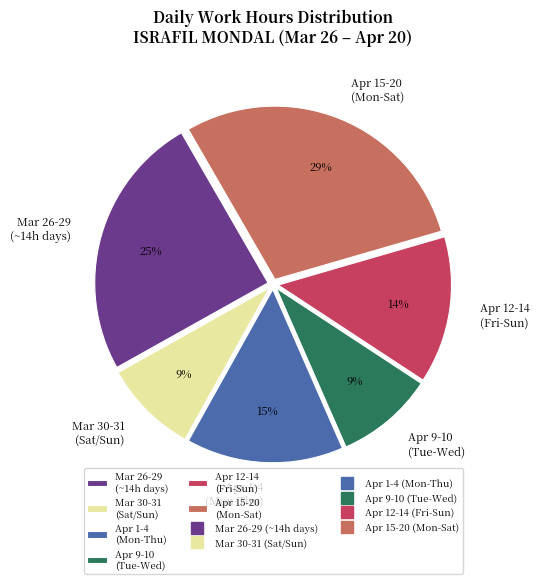

To the nearest percent, what percentage of the pie is Apr 15-20 (Mon-Sat)?

29%